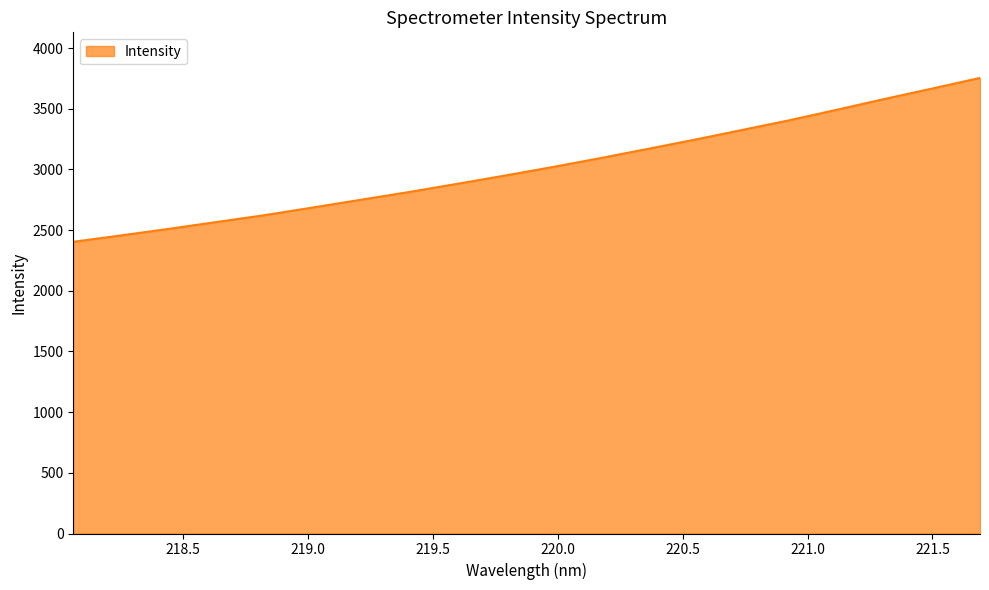

What is the difference between the maximum and minimum values?

1350.7